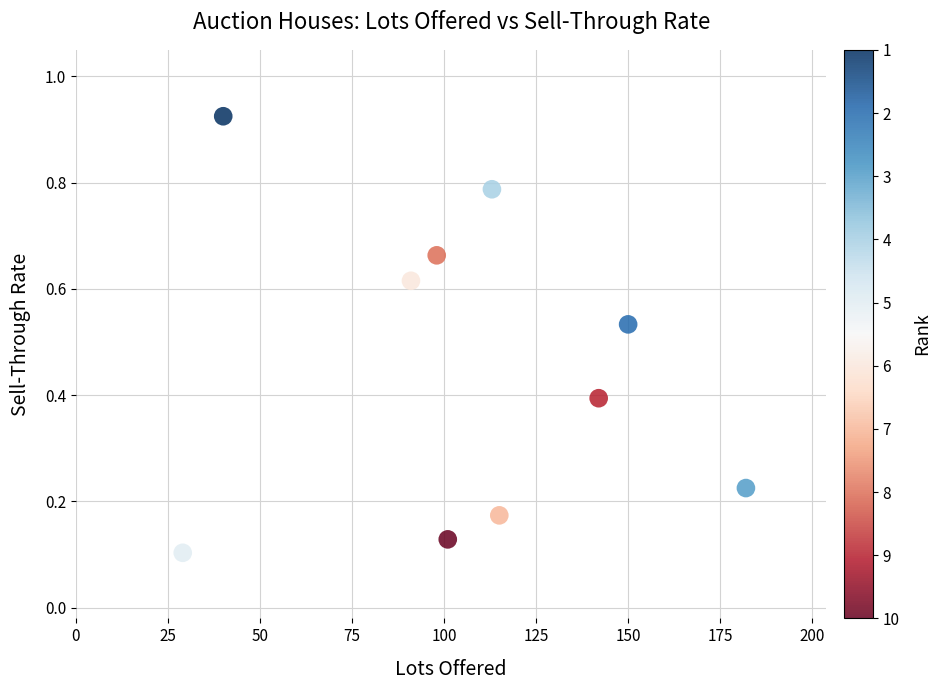

What is the range of X values (max minus min)?

153.0